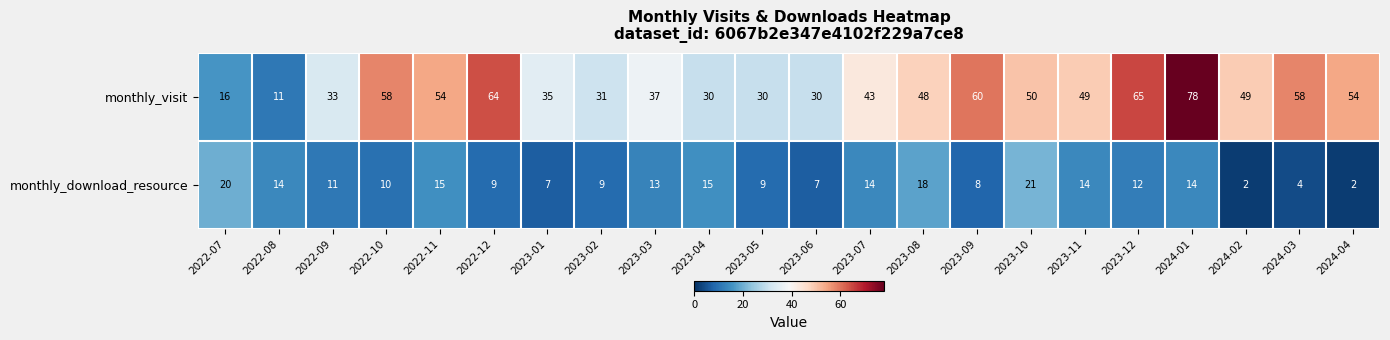

True or false: monthly_download_resource has a value of 20 at 2022-07.

True